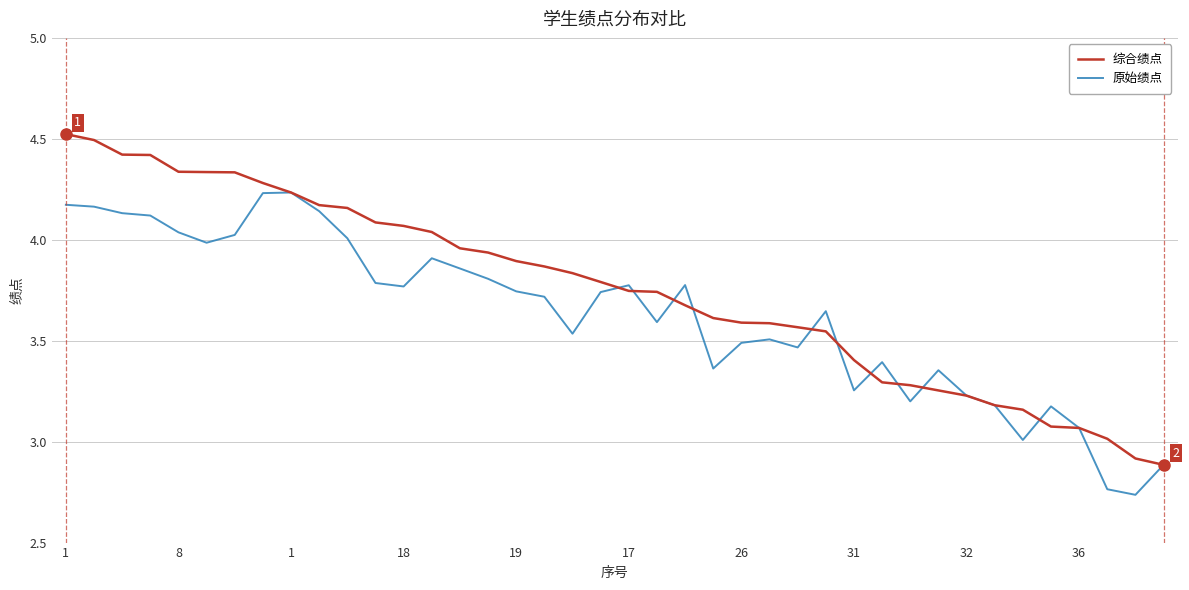

List the series in order of their peak value, highest first.

综合绩点, 原始绩点